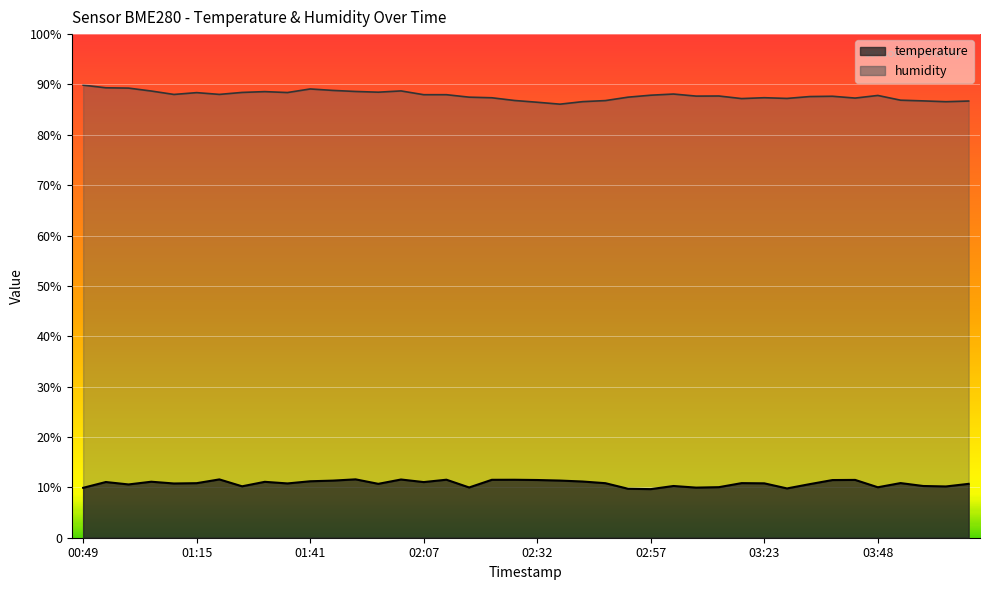

True or false: temperature and humidity cross at least once.

False